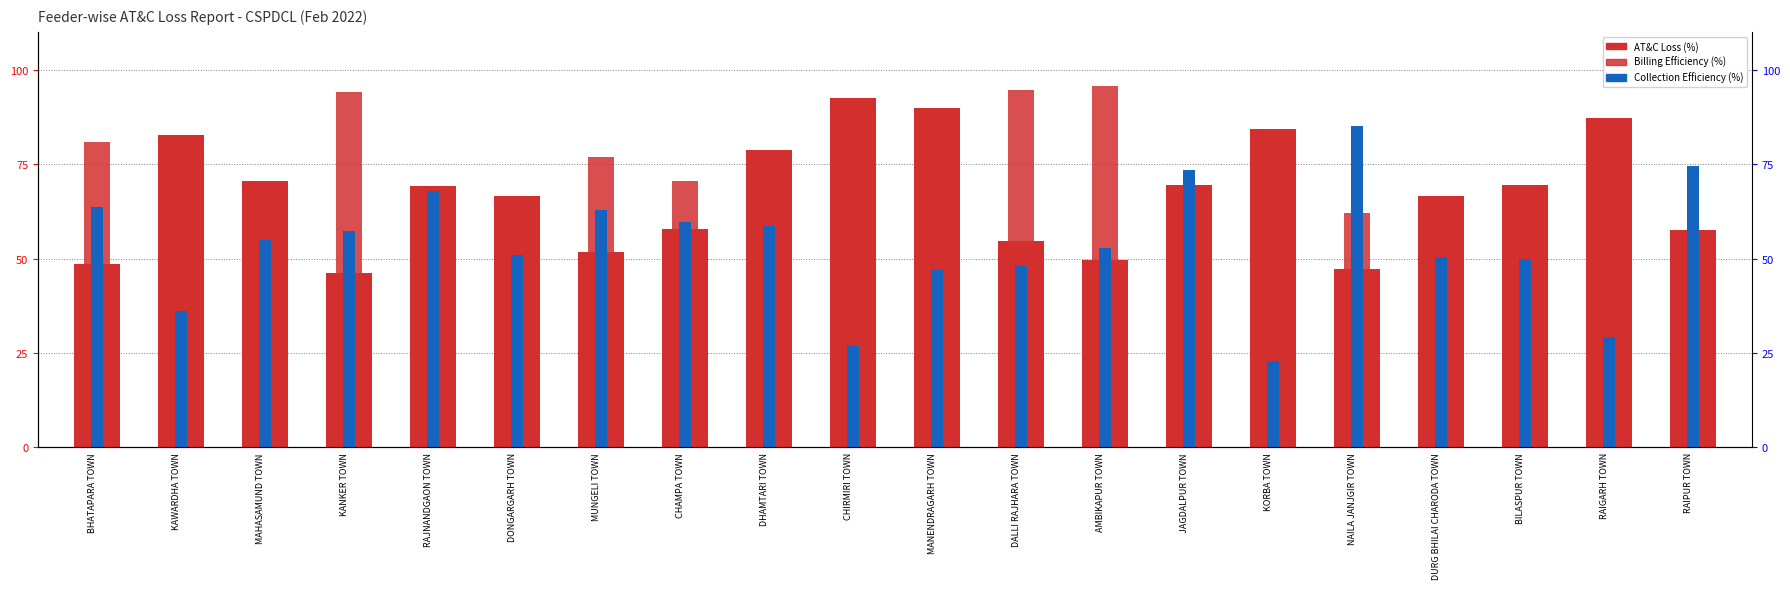

What is the minimum value for Collection Efficiency (%)?

22.8